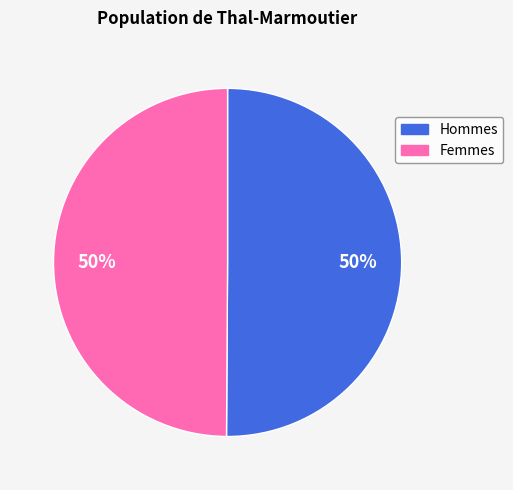

Is it true that Hommes is 50% of the pie?

True